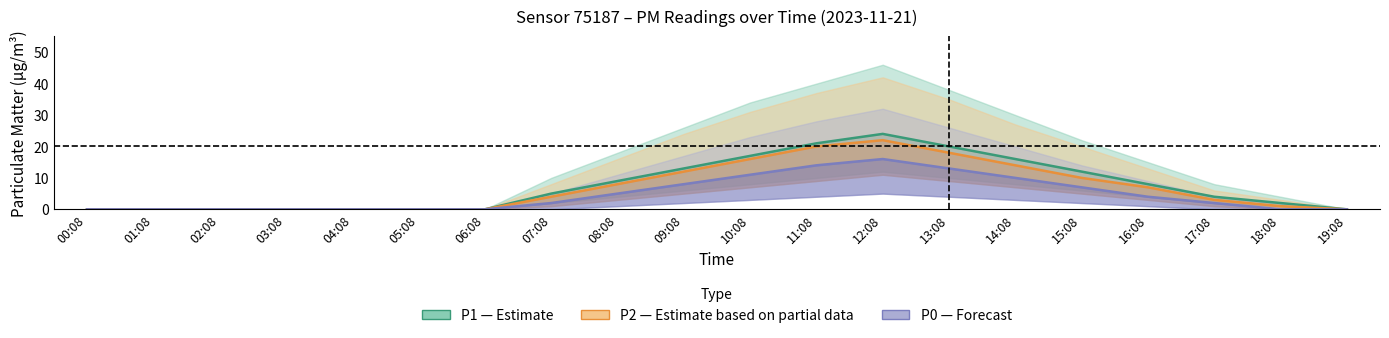

At which category does the chart reach its minimum across all series?

00:08